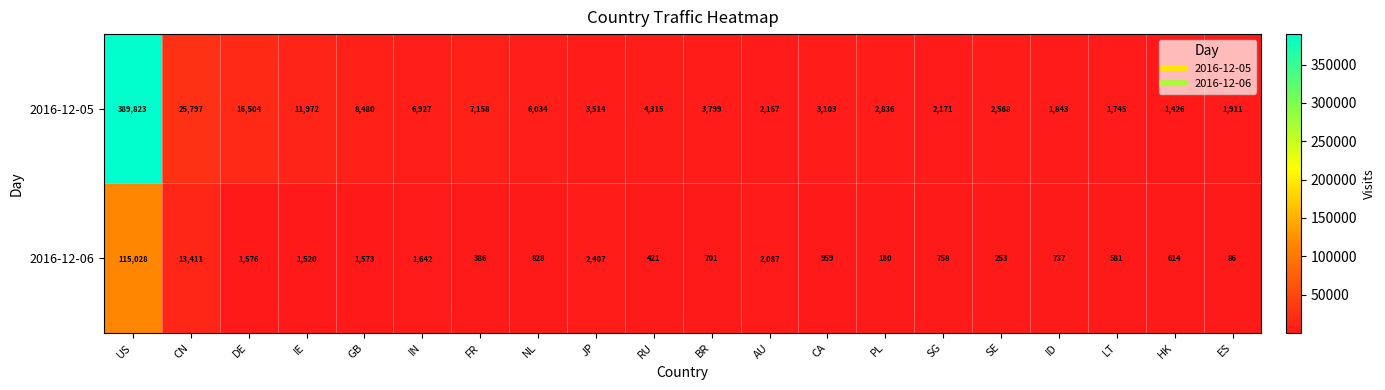

How many data points in 2016-12-05 are less than 3799?

10